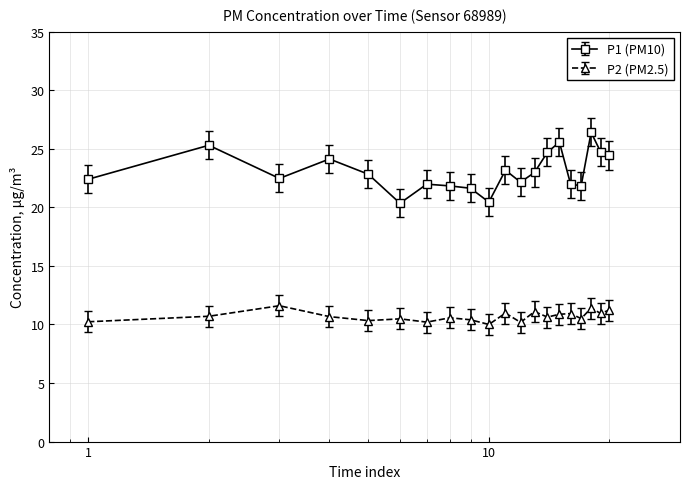

True or false: P2 (PM2.5) has more than 0 points higher than both neighbors.

True